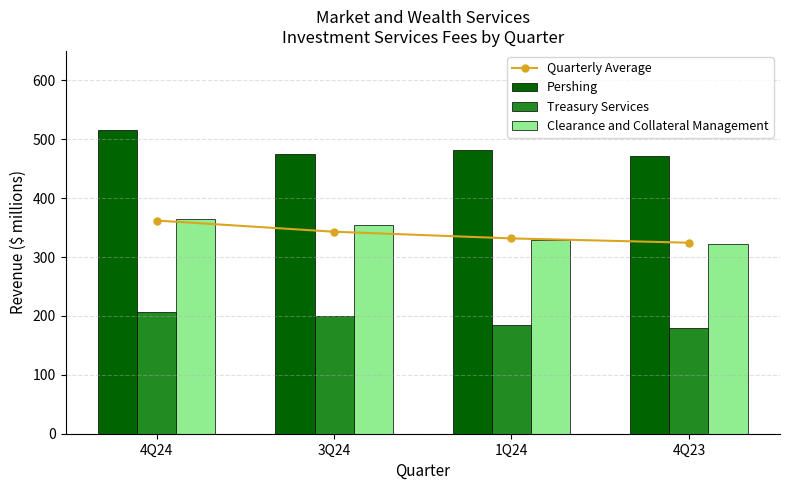

At which label does Pershing reach its peak?

4Q24